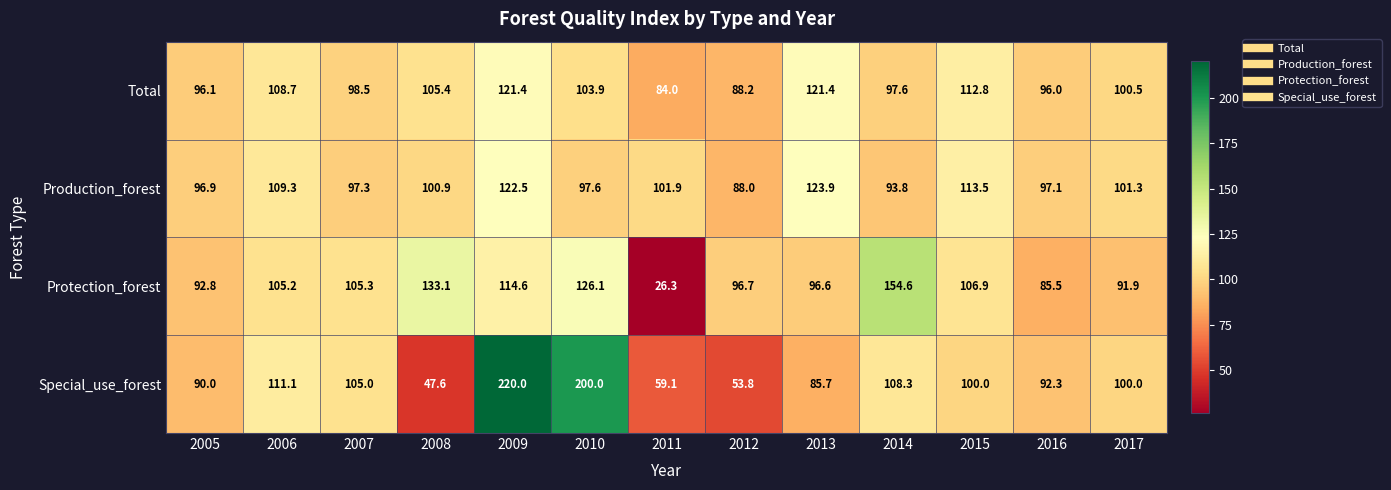

What is the total value across all series at 2007?

406.1